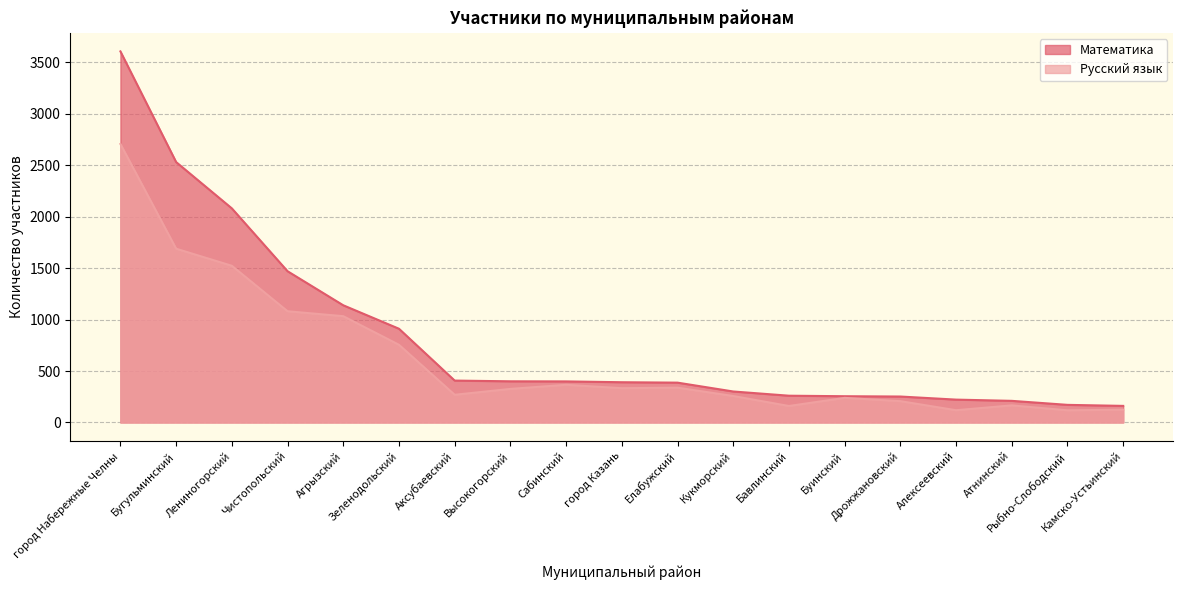

Where is the first local maximum for Русский язык?

Сабинский